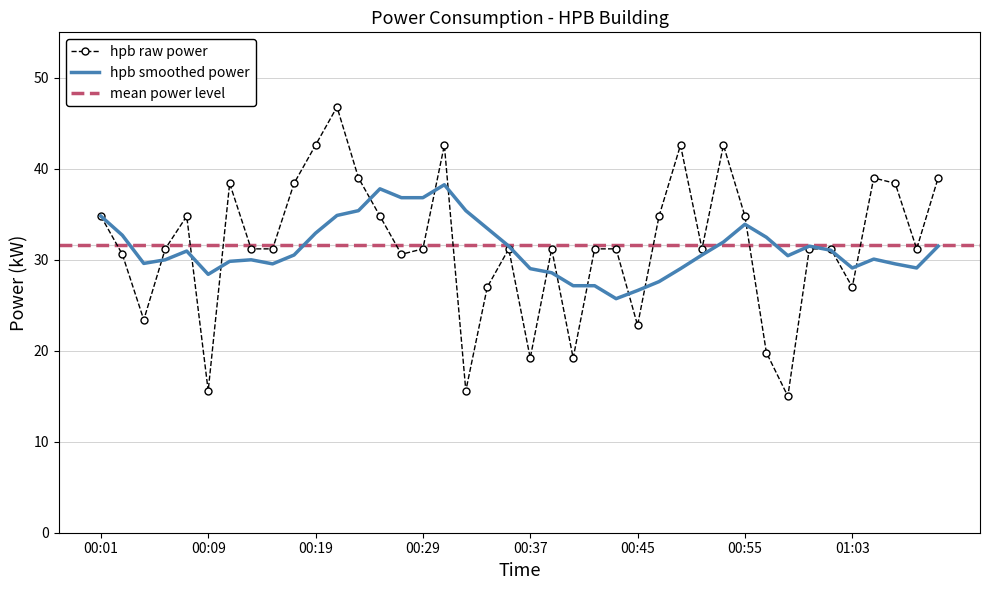

Rank the series by their maximum value, from highest to lowest.

hpb_raw, hpb_smooth